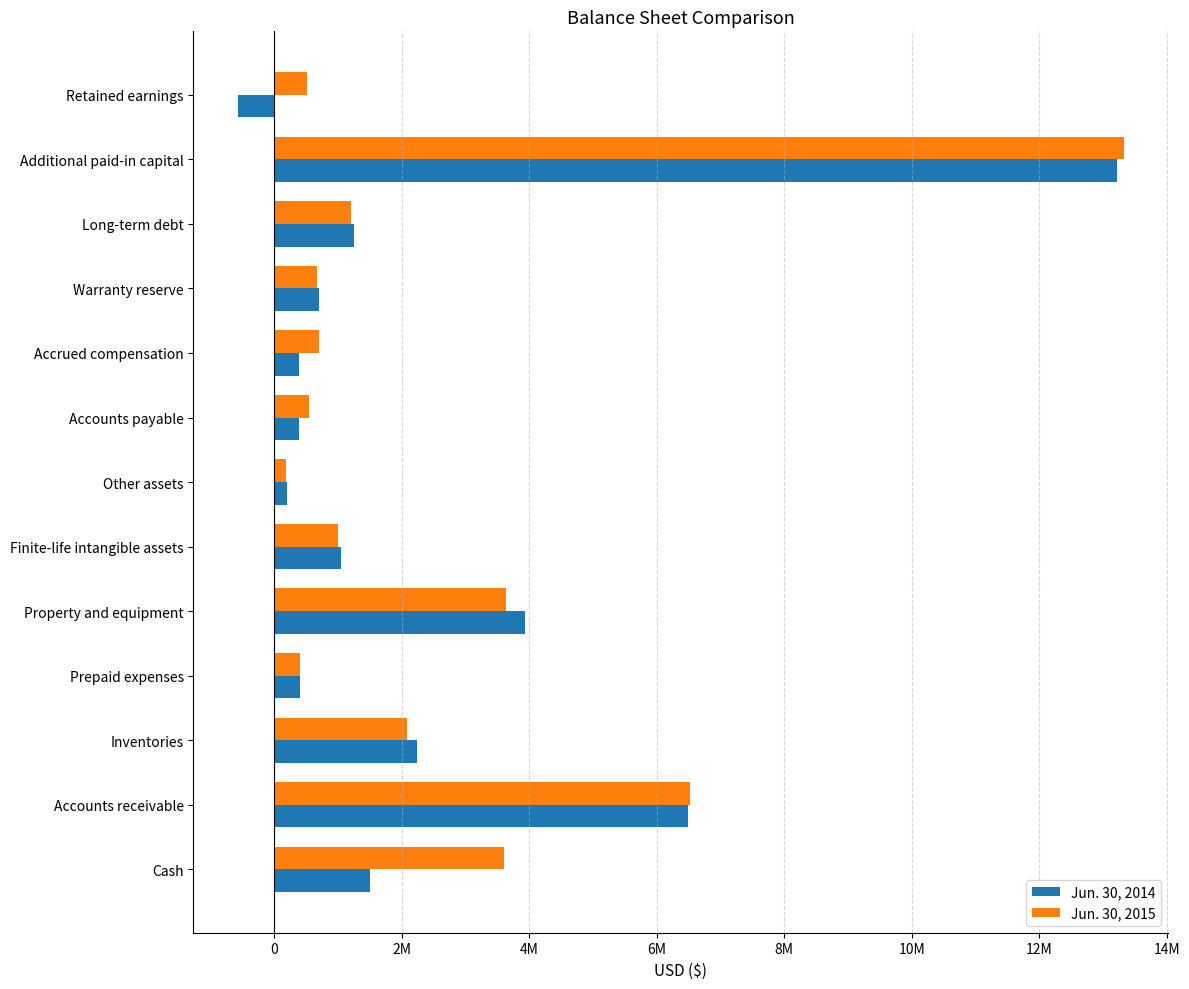

What are all the series names shown in the legend?

Jun. 30, 2014, Jun. 30, 2015